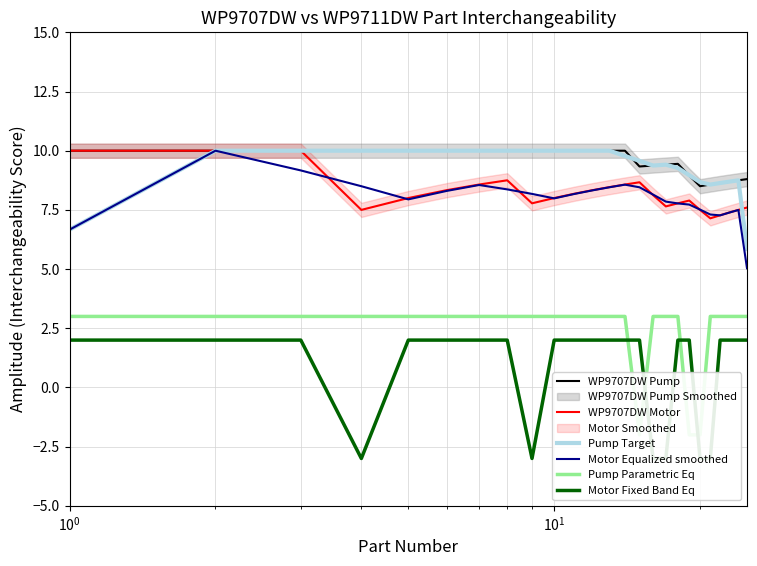

How many interior local valleys does the Motor Fixed Band Eq series have?

2